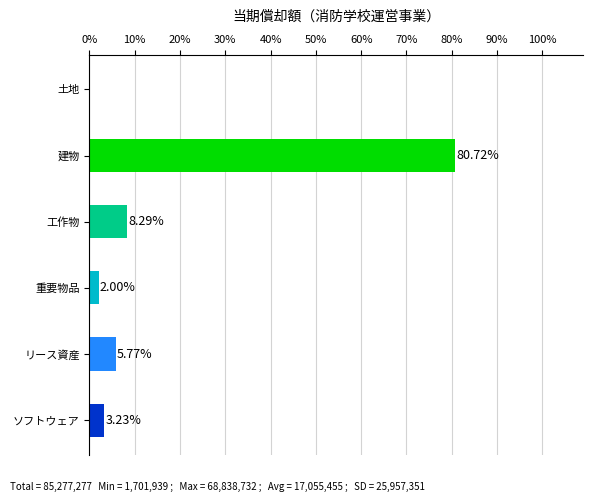

At which category does the chart reach its peak across all series?

建物